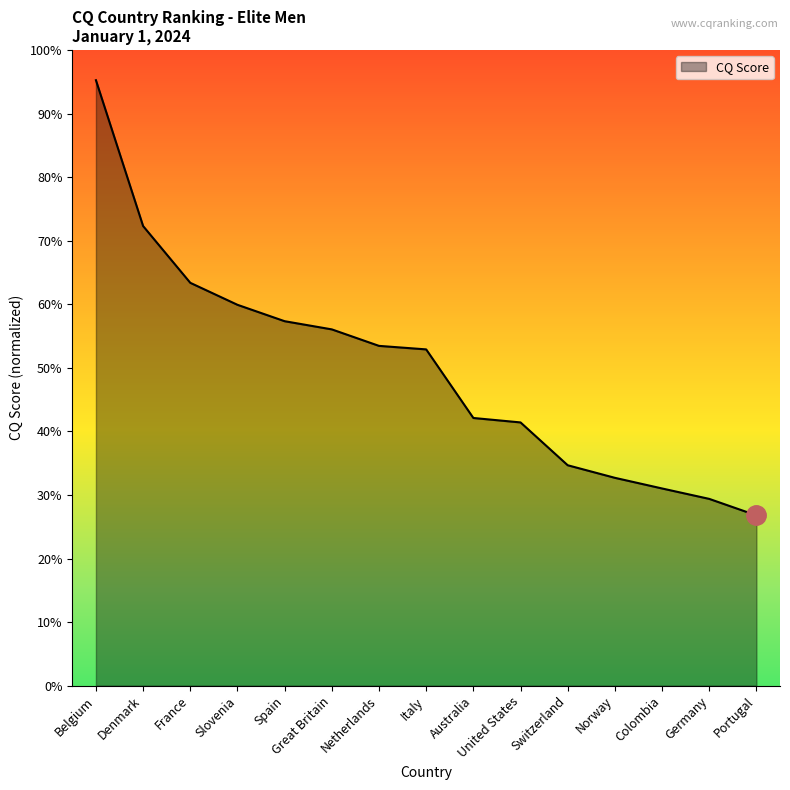

Which category has the lowest value across all series?

Portugal